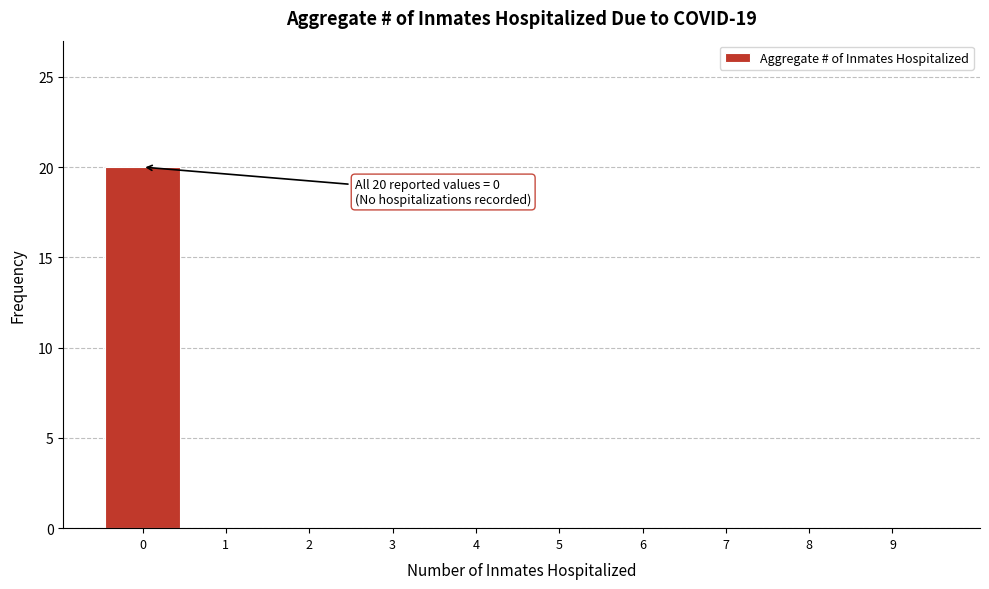

Reading left to right, what are all the values shown in this chart?

0=20	1=0	2=0	3=0	4=0	5=0	6=0	7=0	8=0	9=0